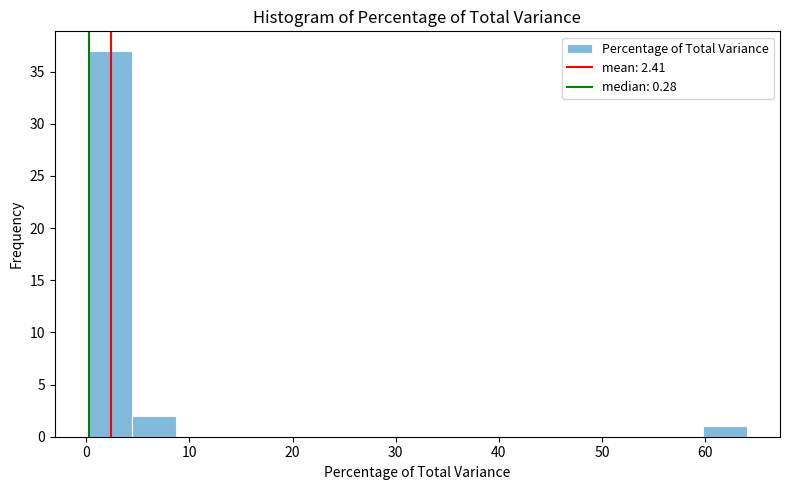

Over which range of the x-axis is the bar tallest?

0 to 4